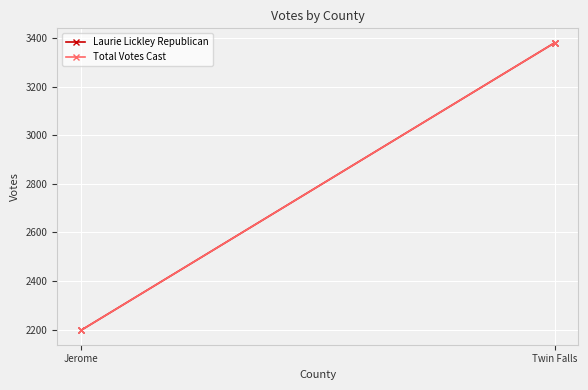

How many data points in Total Votes Cast are less than 3381?

1